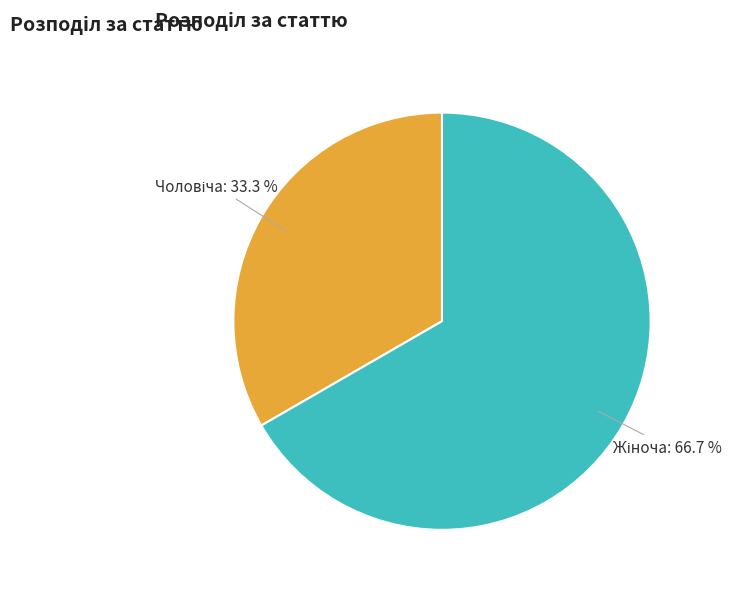

Is there a majority slice in this chart?

Yes